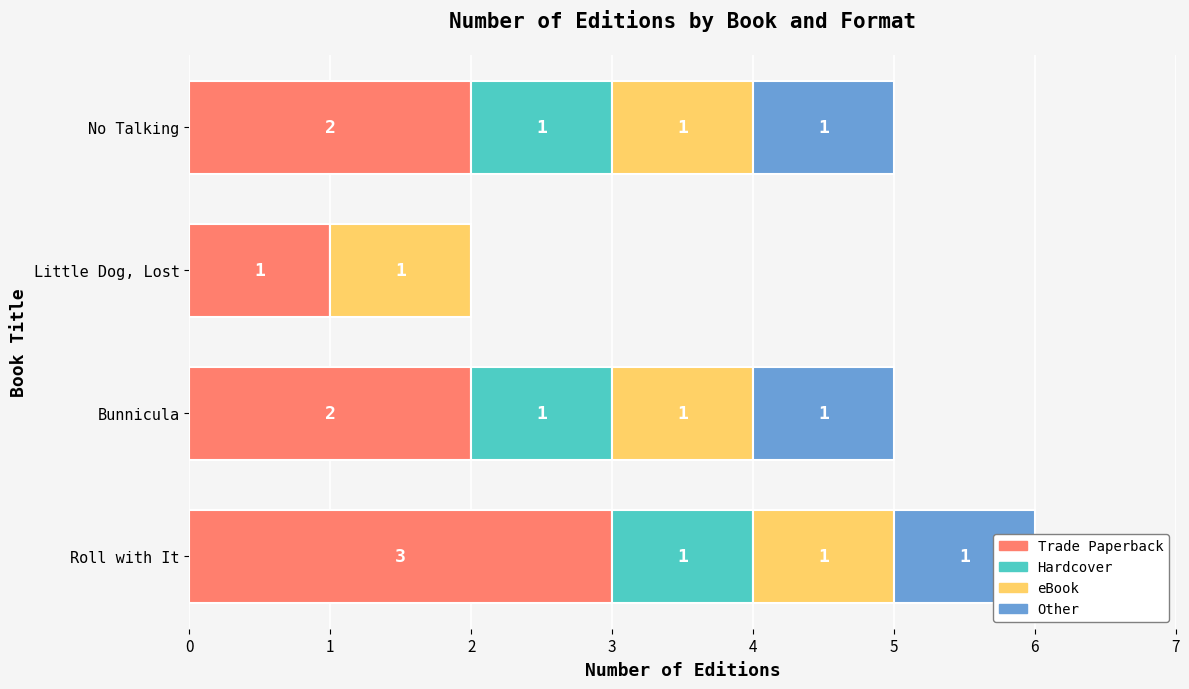

Between Bunnicula and Little Dog, Lost, which is larger?

Bunnicula